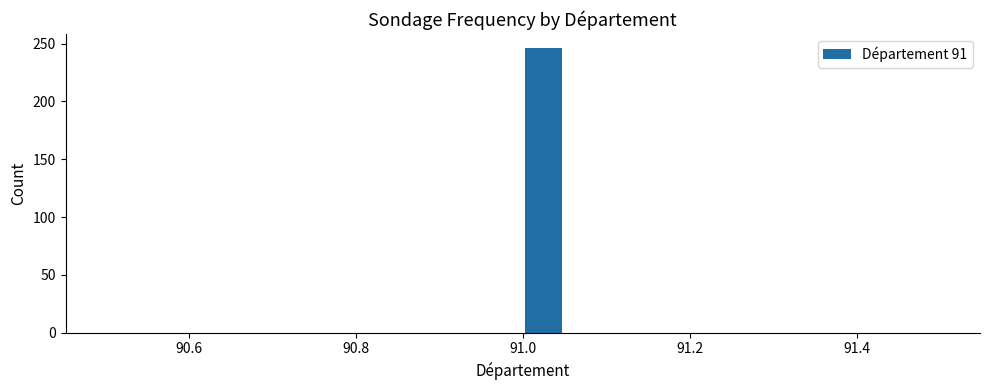

Read against the x-axis, roughly where is the centre of the tallest bar?

91.02